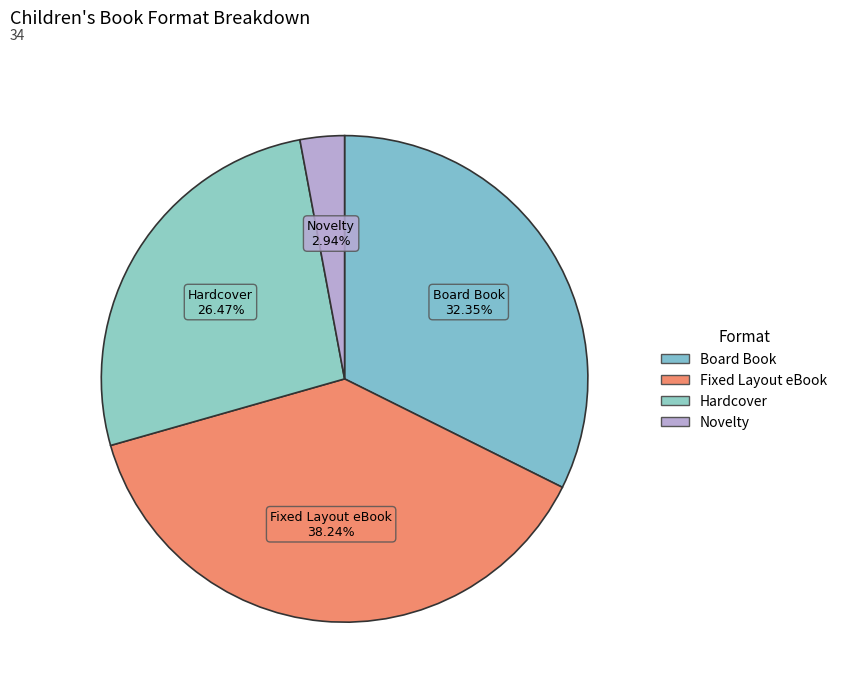

Is the sum of Novelty and Fixed Layout eBook greater than half?

No